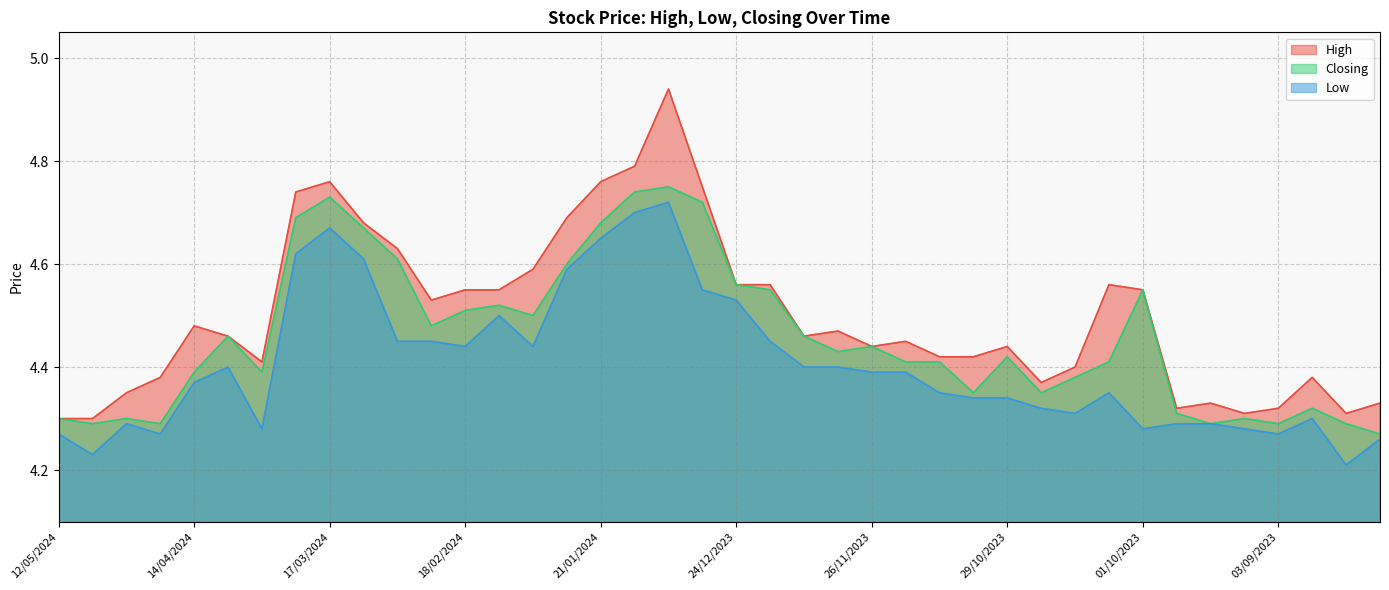

True or false: Low and High cross at least once.

False